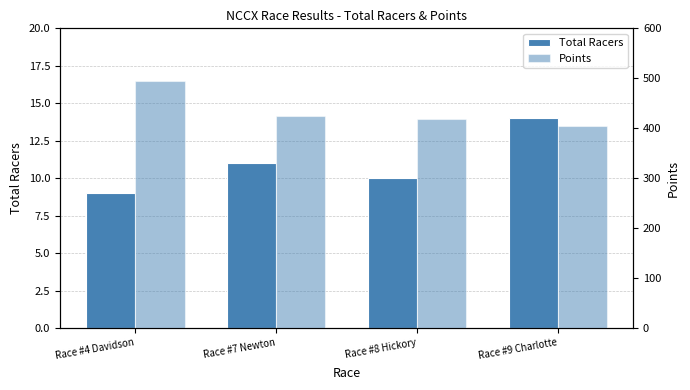

Does the chart contain any negative values?

No